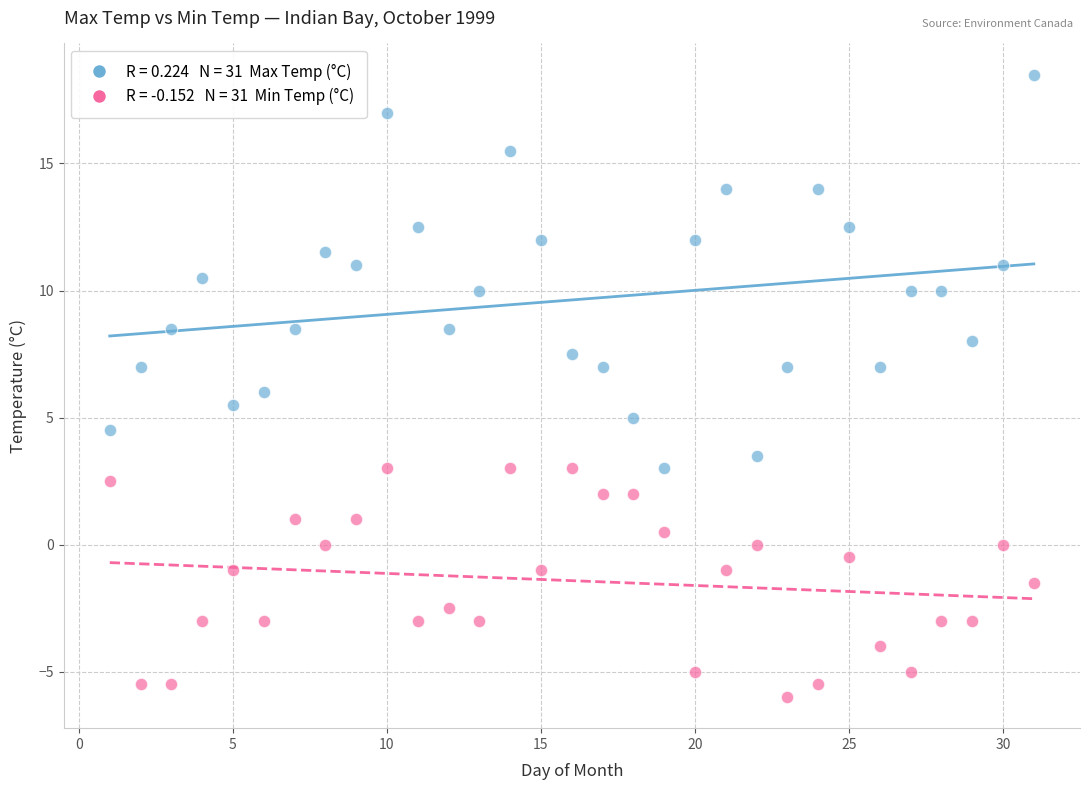

Across all data points, what is the range of X values (max minus min)?

30.0